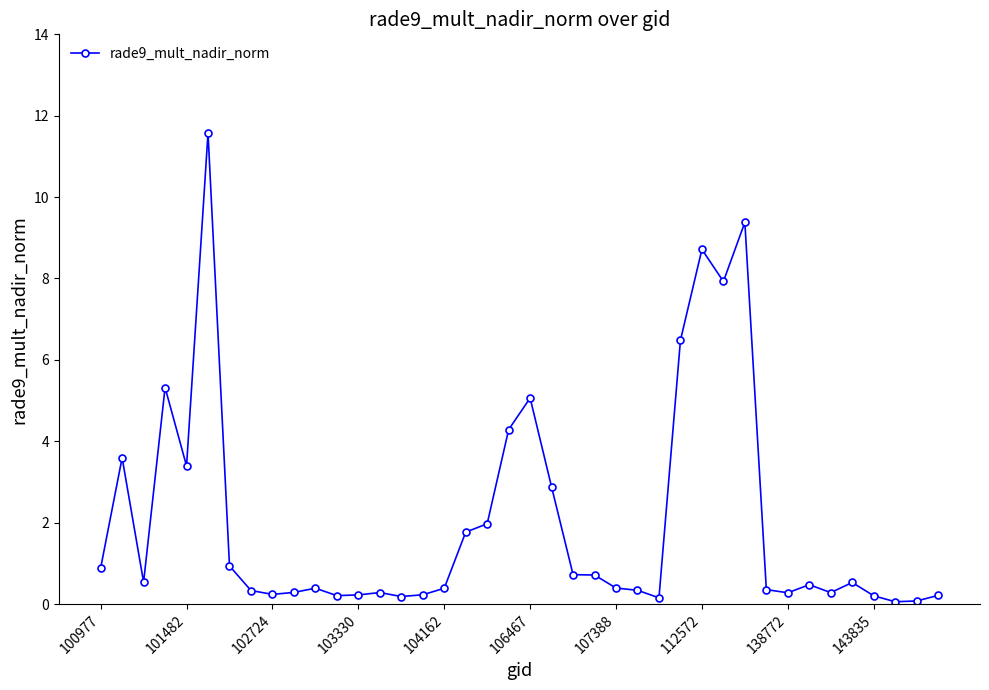

What is the minimum value shown in the chart?

0.1